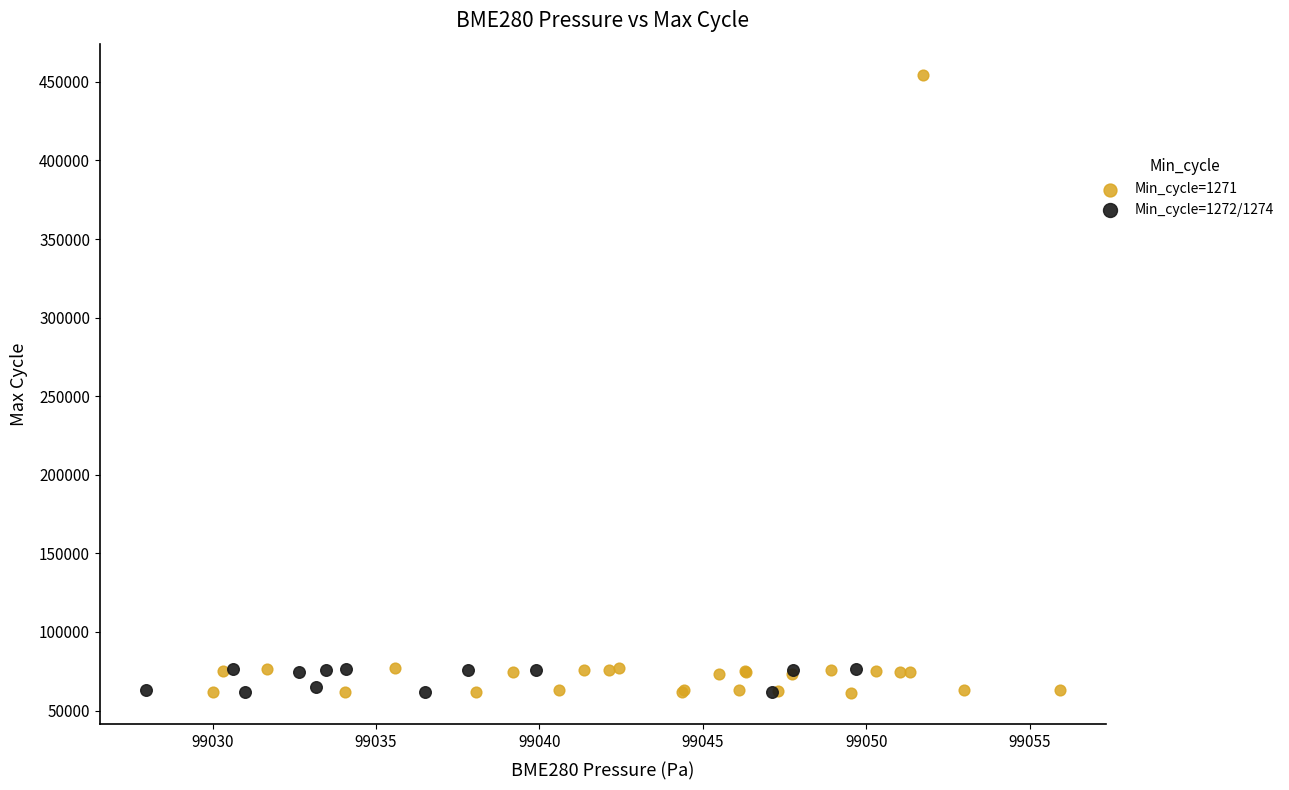

What are all the series names shown in the legend?

Min_cycle=1271, Min_cycle=1272/1274